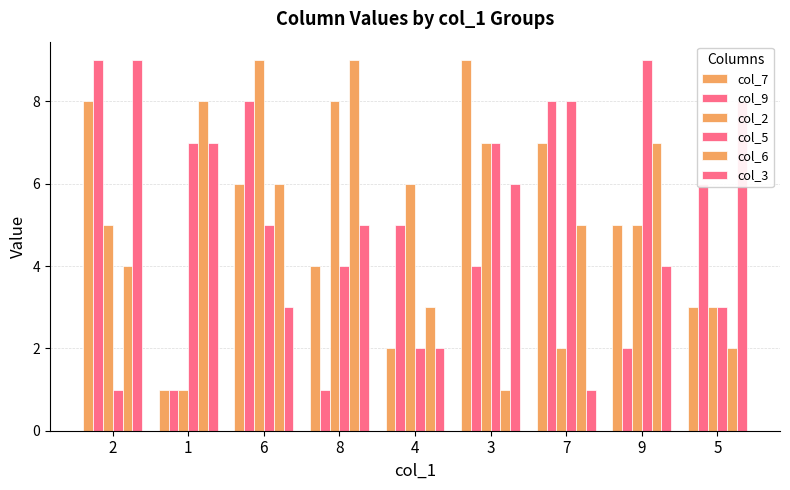

What is the label of the 6th bar from the left?

3